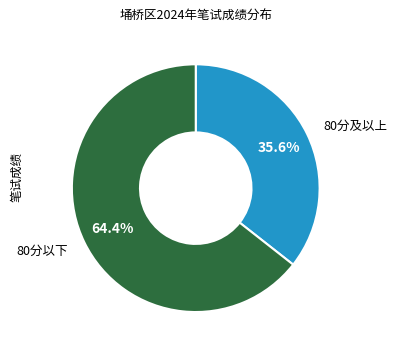

Does 80分及以上 account for over 50% of the chart?

No